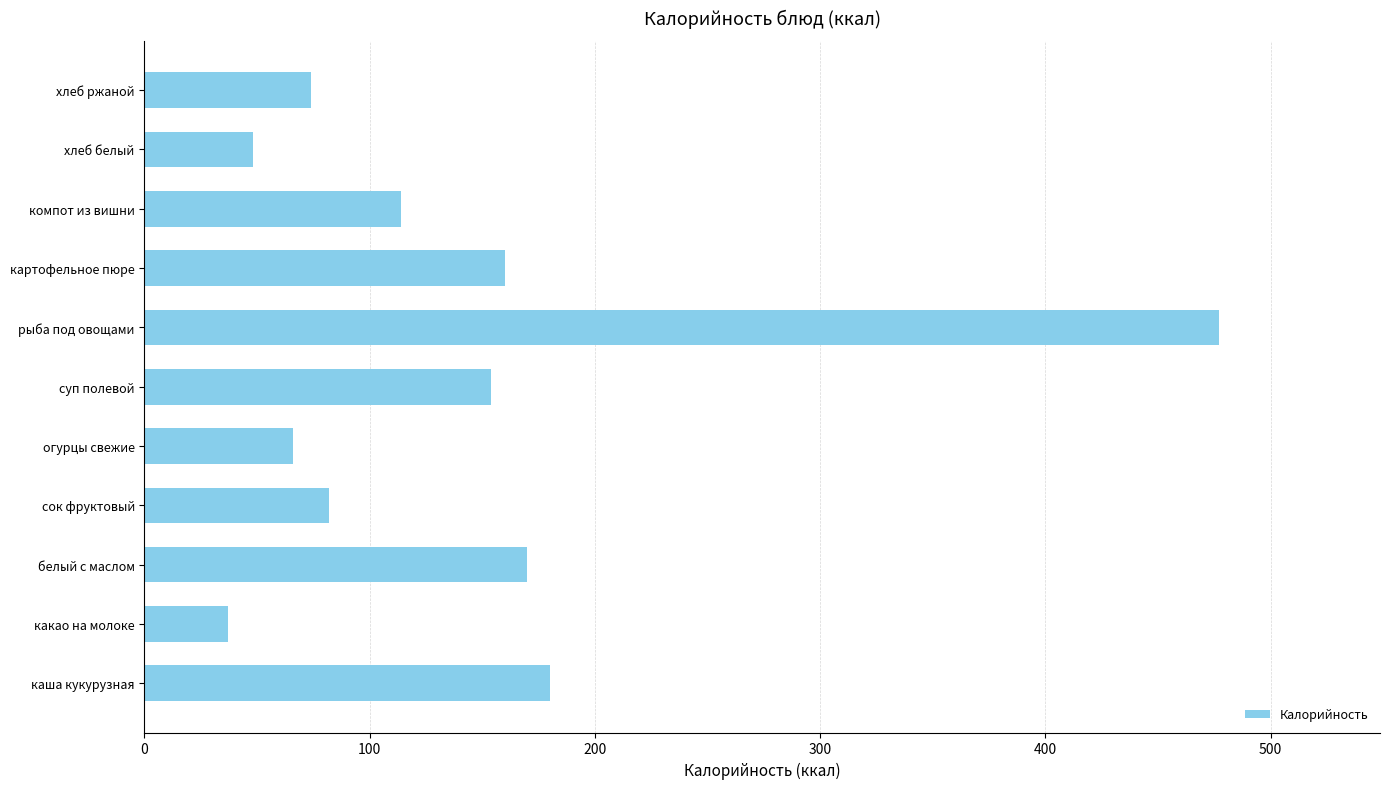

Rank the categories by value from highest to lowest.

рыба под овощами, каша кукурузная, белый с маслом, картофельное пюре, суп полевой, компот из вишни, сок фруктовый, хлеб ржаной, огурцы свежие, хлеб белый, какао на молоке